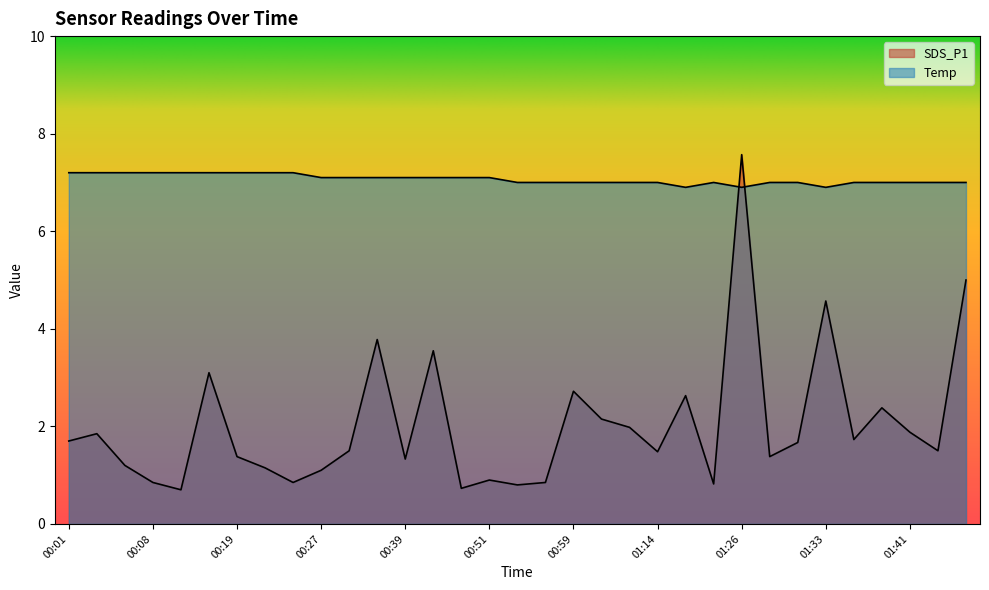

After their last crossing, which series has the higher values: Temp or SDS_P1?

Temp